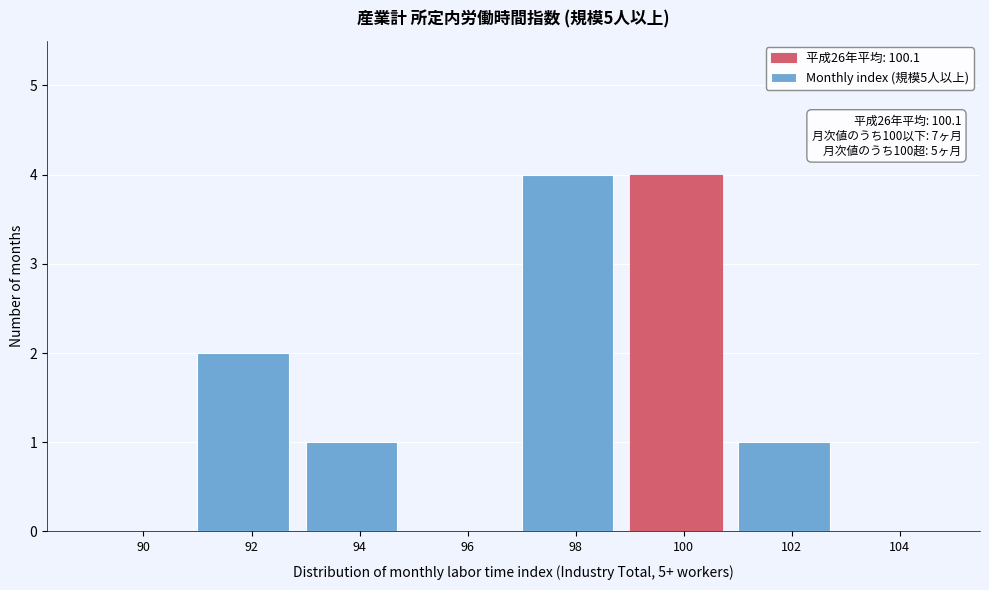

Reading right to left, extract all data points from this chart.

104=0	102=1	100=4	98=4	96=0	94=1	92=2	90=0